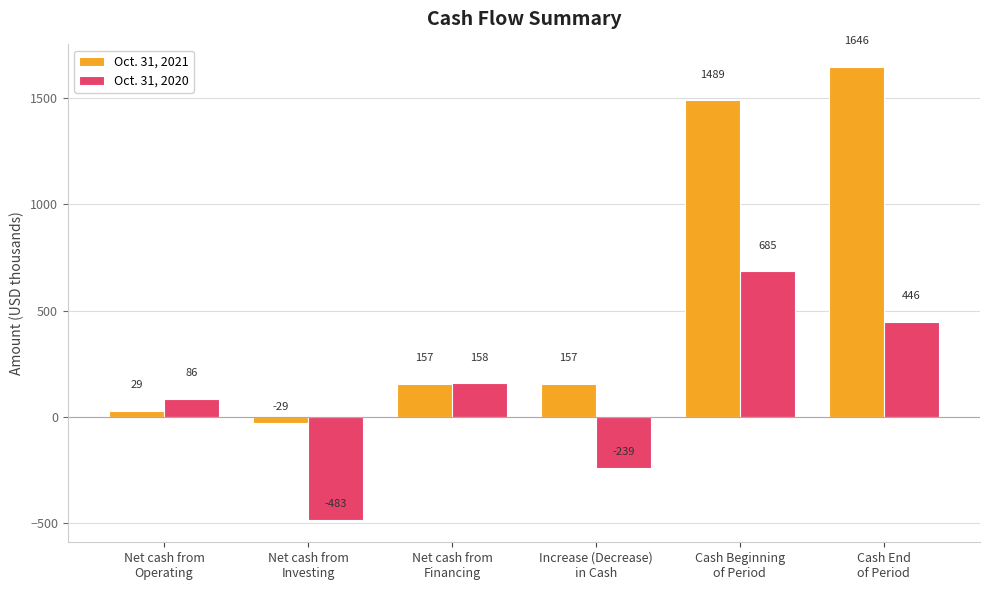

What is the label of the 2nd bar from the left?

Net cash from
Investing